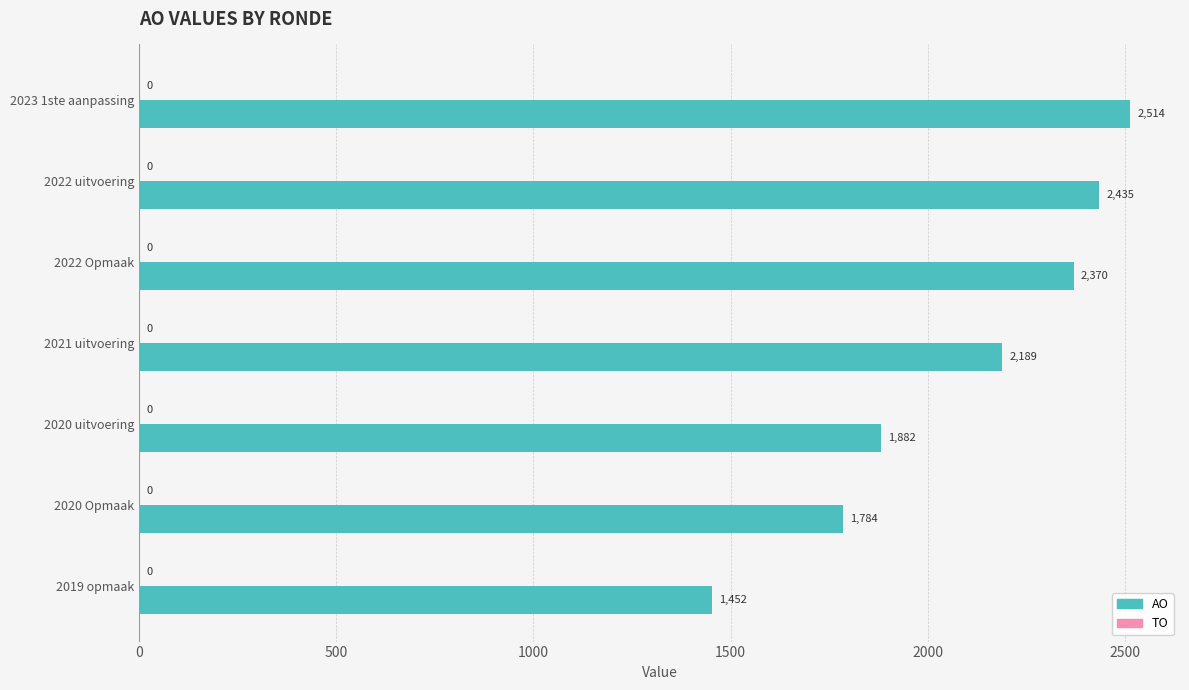

What is the label of the 4th bar from the top?

2021 uitvoering